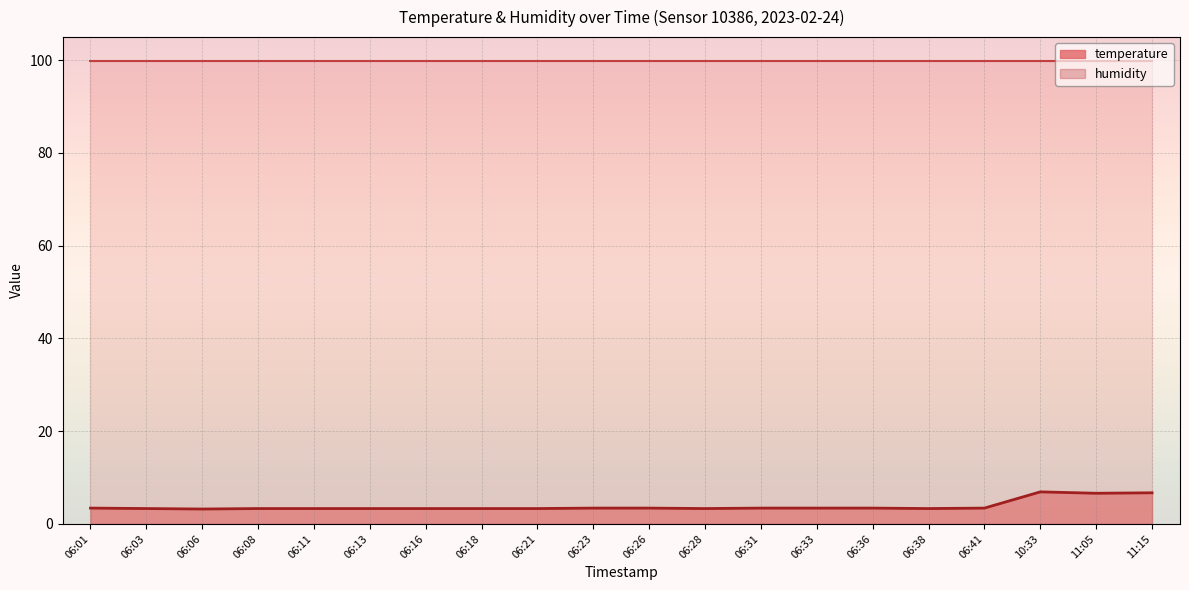

The value at 11:05 is 6.6. True or false?

True